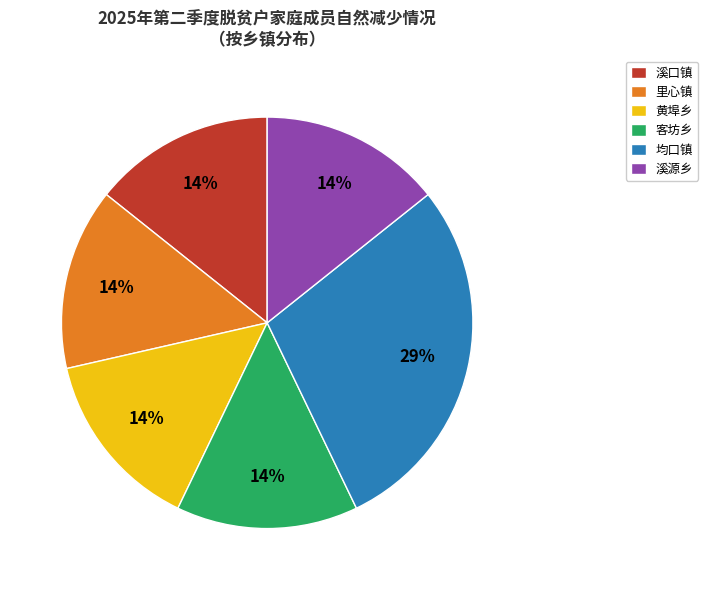

Is it true that 均口镇 is 19% of the pie?

False